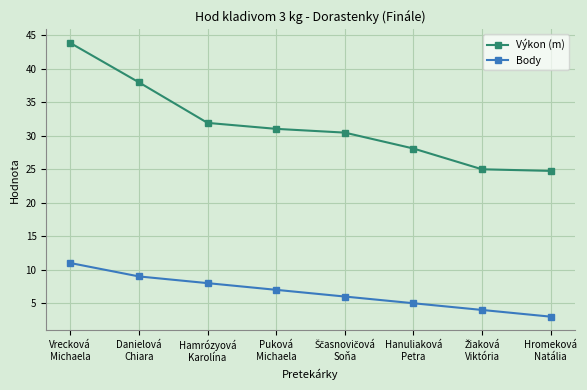

At Hamrózyová
Karolína, list the series in order from largest to smallest.

Výkon (m), Body